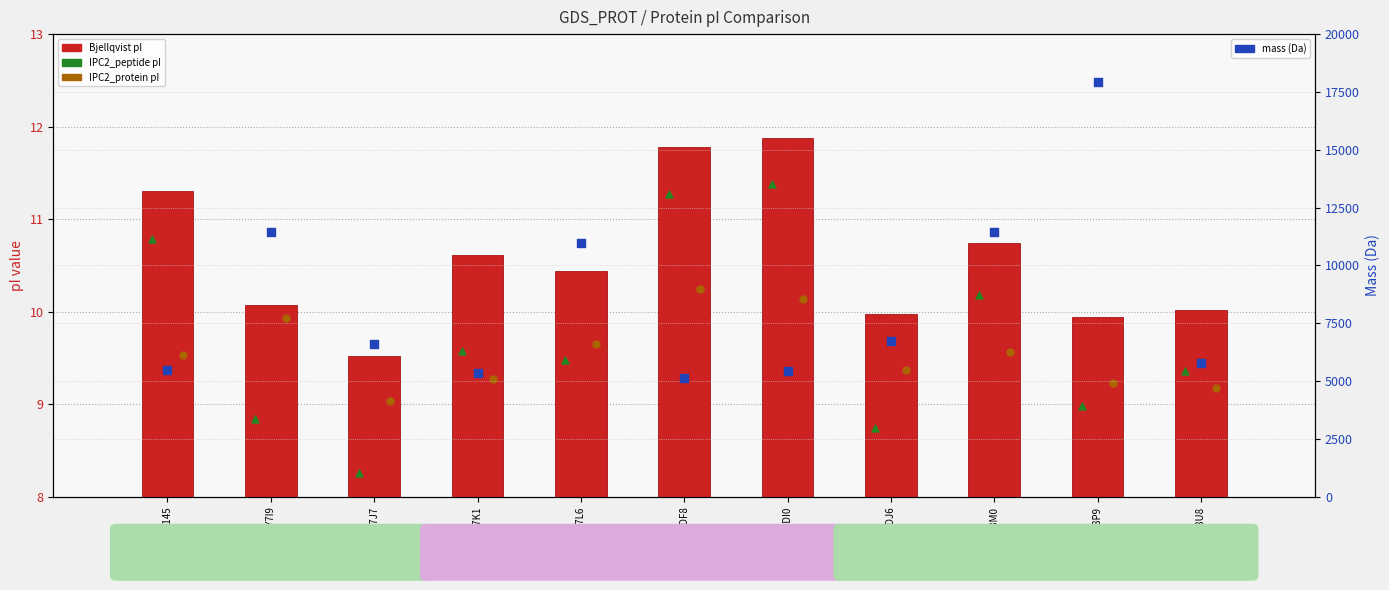

Which series has the widest spread of Y values?

mass